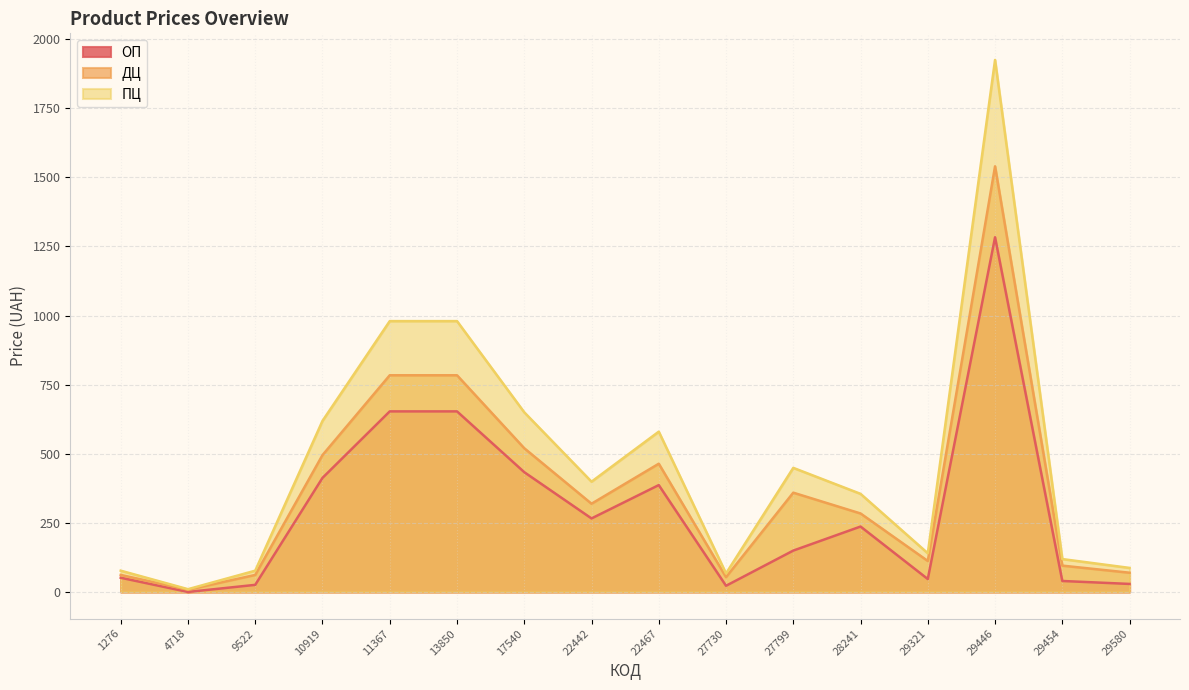

What is the difference between the ОП values at 13850 and 1276?

602.0